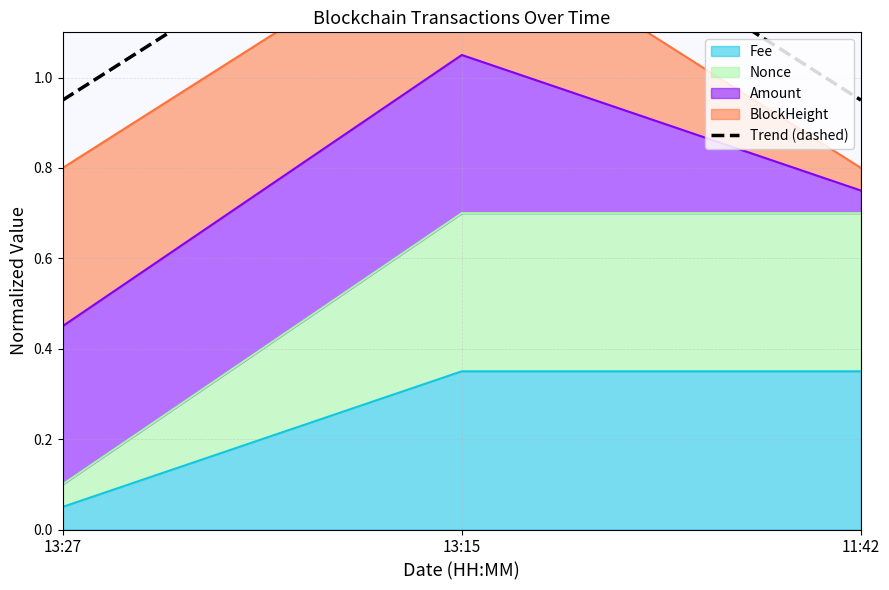

Rank the categories by value from lowest to highest.

11:42, 13:27, 13:15